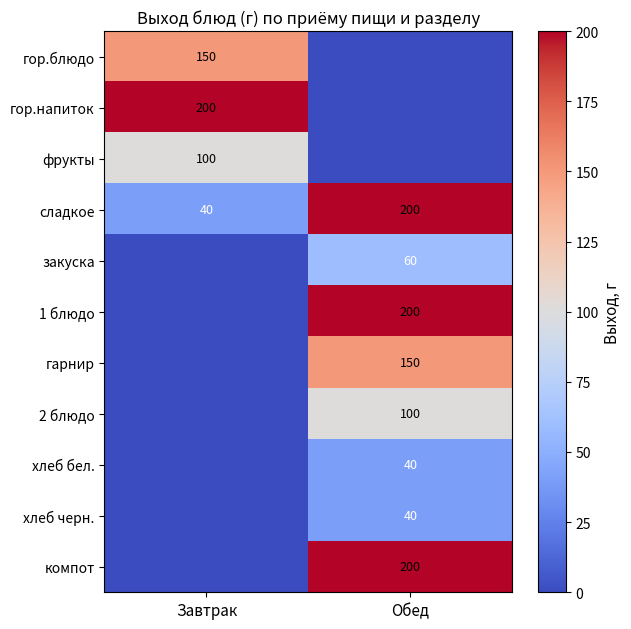

Is it true that закуска equals 60 at Обед?

True